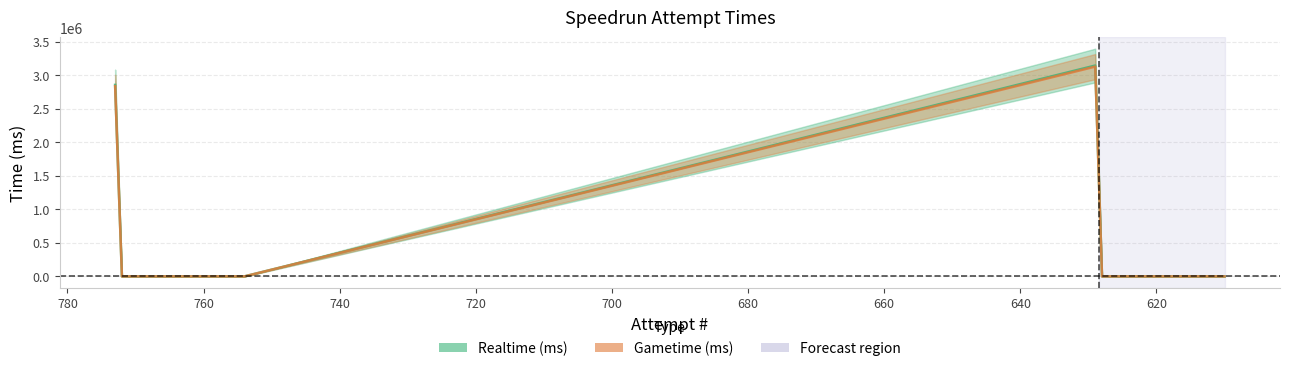

At which category does Realtime (ms) reach its first local peak?

629